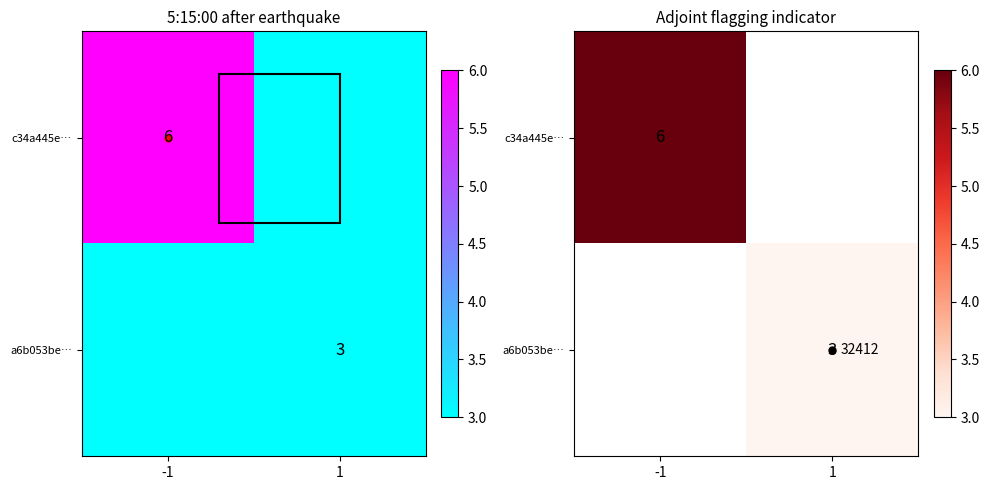

Between 1 and -1, which is larger?

-1